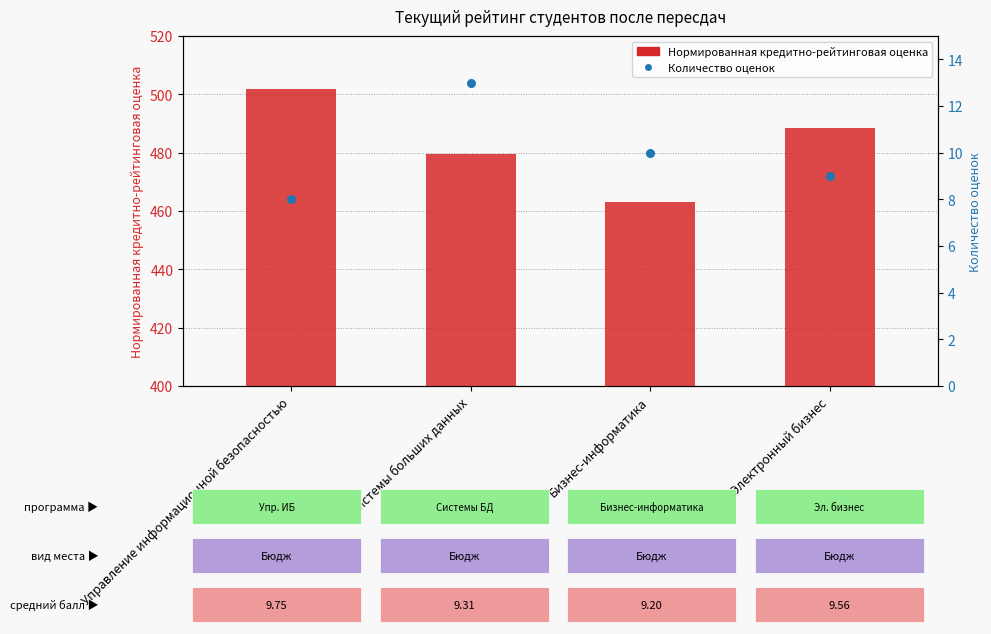

At how many categories does at least one series exceed 484?

2